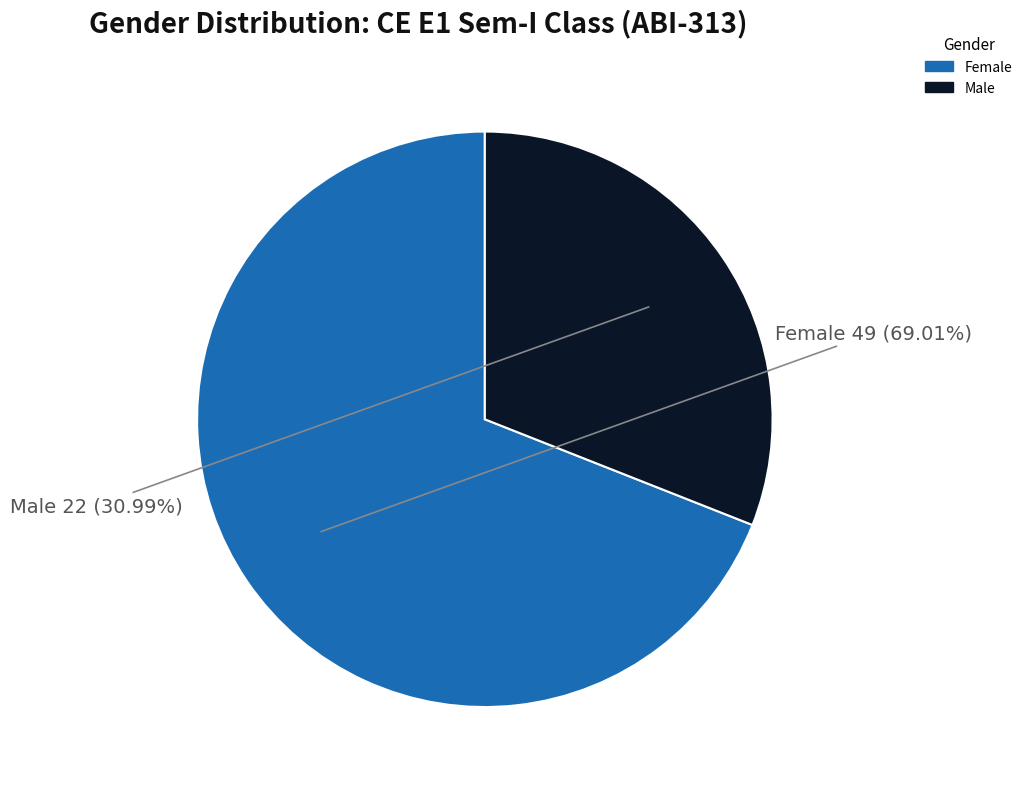

The Female slice represents 83% of the pie. True or false?

False